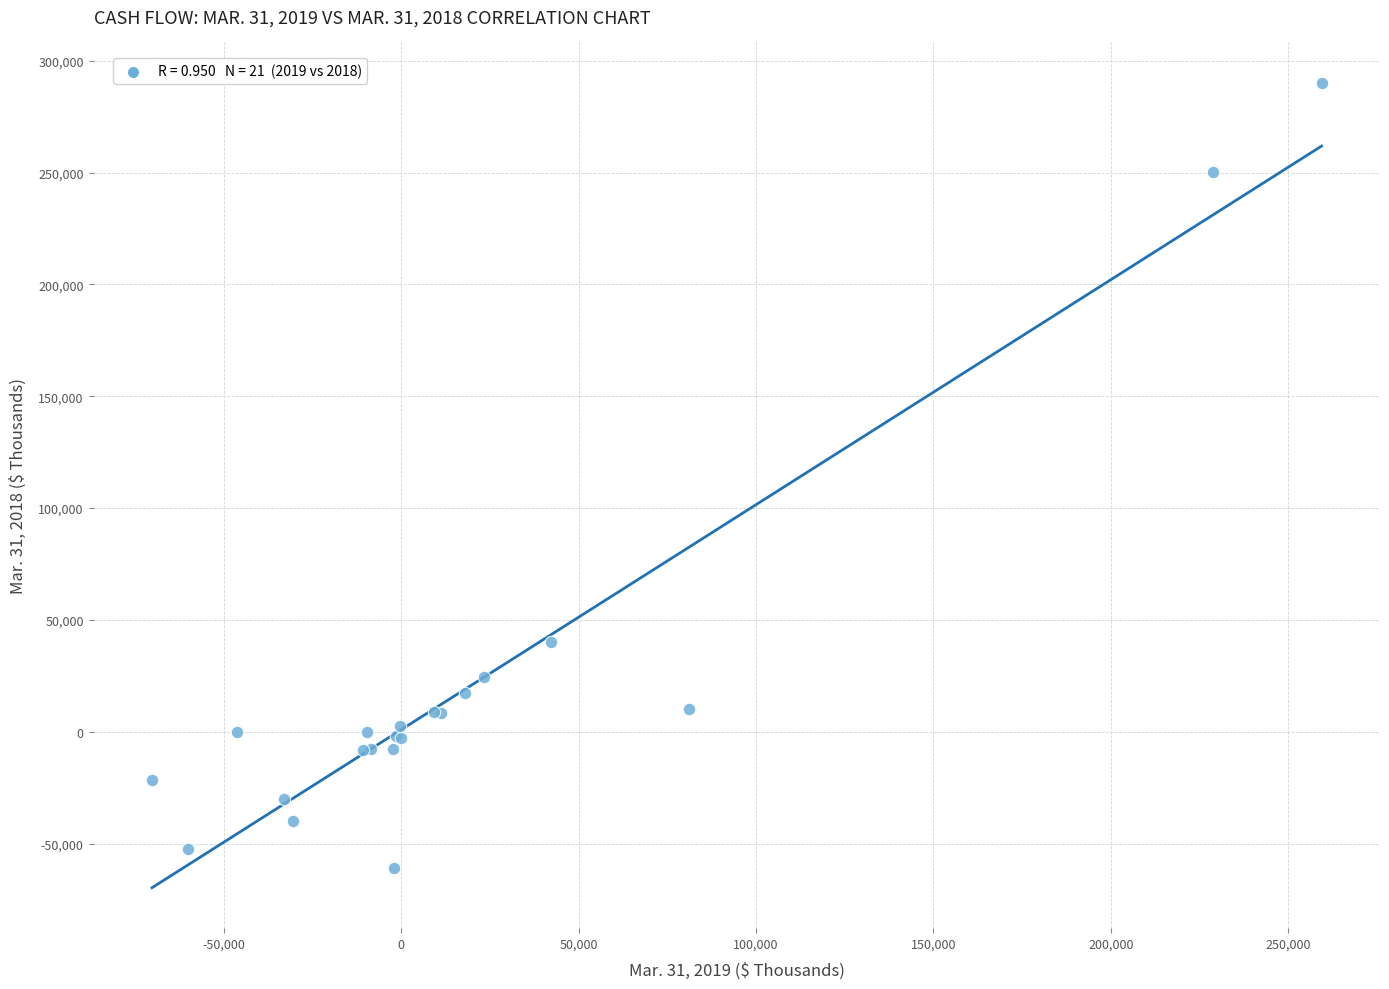

What Y value in the scatter plot is closest to 114691?

39983